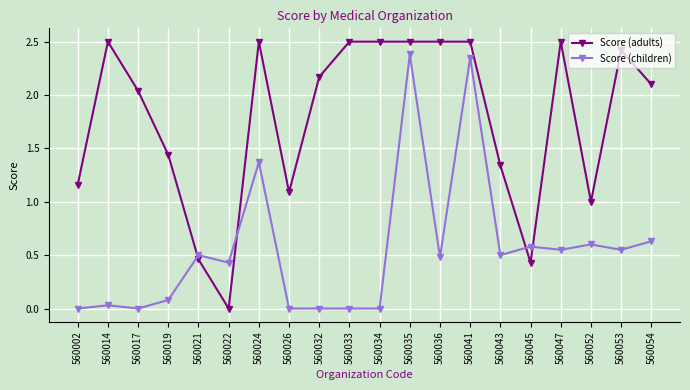

List the series in order of their overall mean, lowest first.

Score (children), Score (adults)